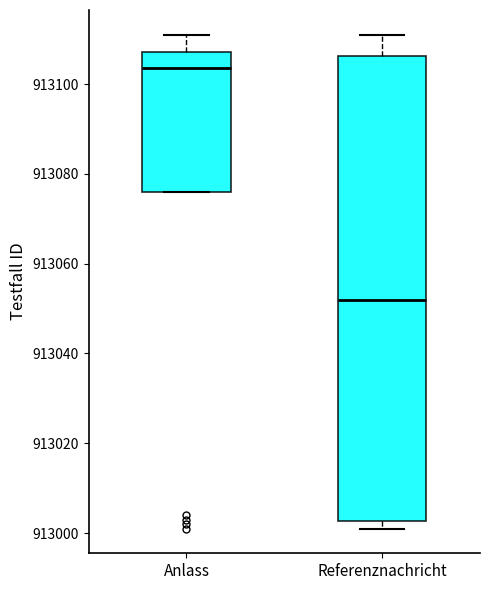

Reading left to right, read every box against the y-axis: the position of its median line, the range the box covers, and the ends of its whiskers. The values are not printed on the chart, so give them approximately, as read against the axis.

Anlass: median 913104, box 913076 to 913108, whiskers 913076 to 913112
Referenznachricht: median 913052, box 913002 to 913106, whiskers 913002 (just below the box's lower edge) to 913112